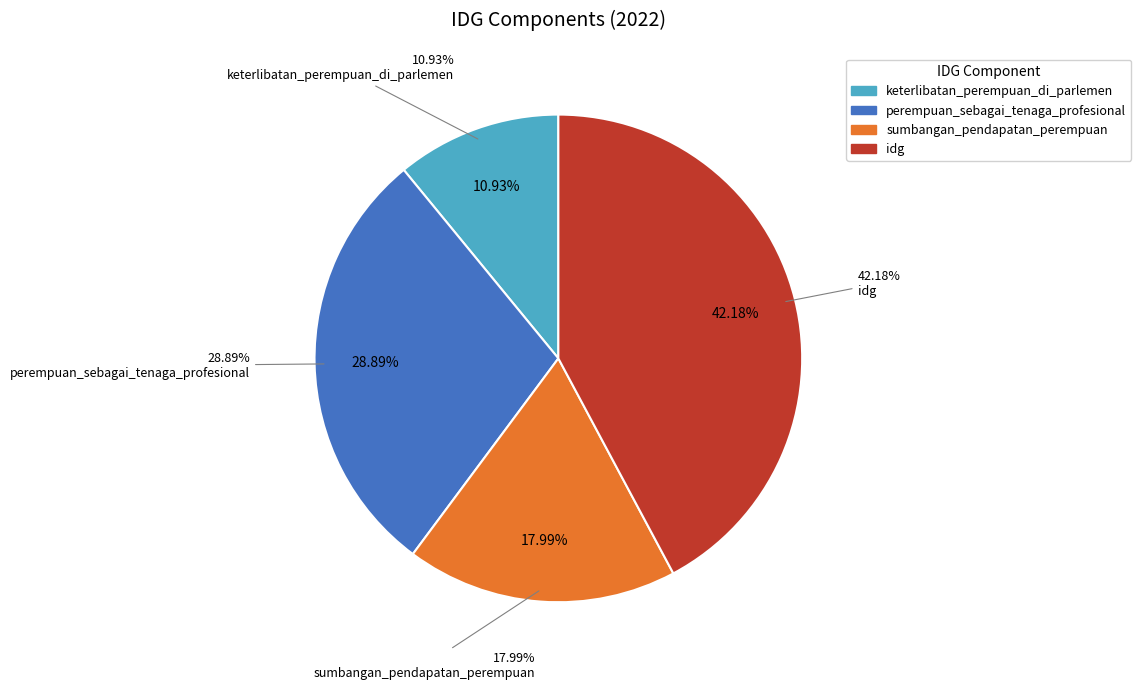

To the nearest percent, what is the difference between the keterlibatan_perempuan_di_parlemen and sumbangan_pendapatan_perempuan slice percentages?

7%